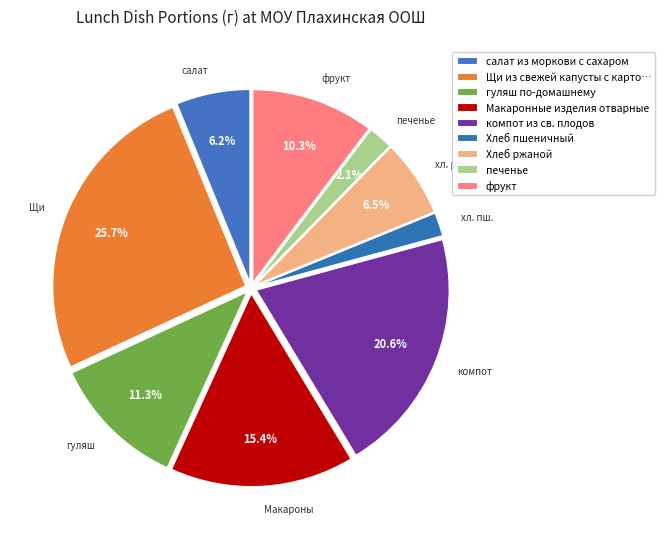

Rank the categories by value from lowest to highest.

Хлеб пшеничный, печенье, салат из моркови с сахаром, Хлеб ржаной, фрукт, гуляш по-домашнему, Макаронные изделия отварные, компот из св. плодов, Щи из свежей капусты с картофелем